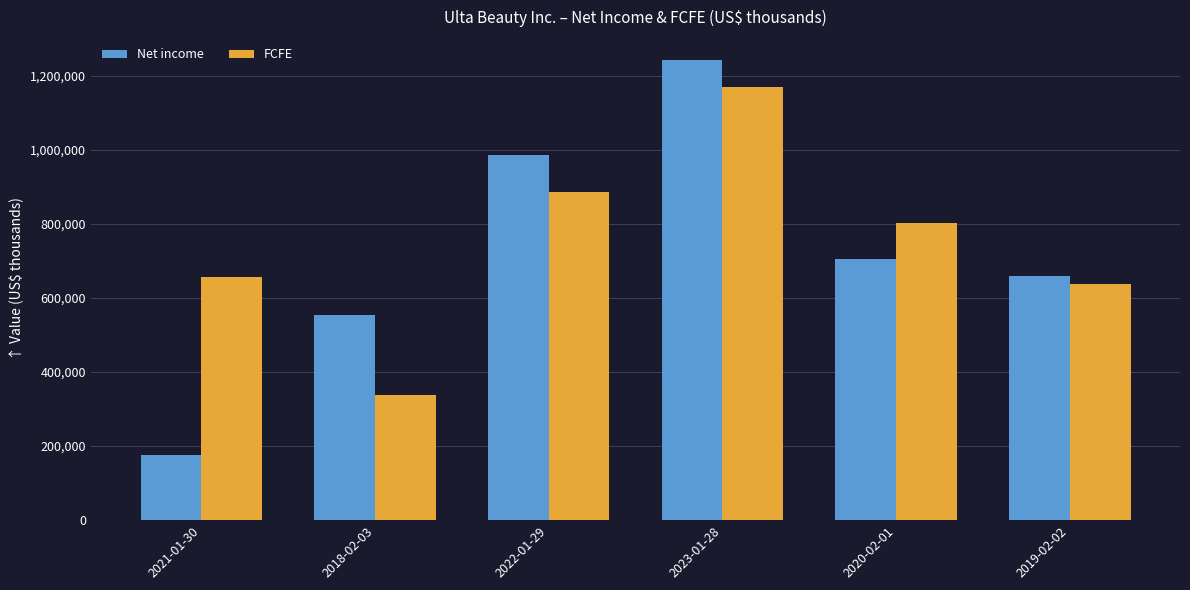

Reading left to right, what are all the values shown in this chart?

Net income: 175835	555234	985837	1242408	705945	658559
FCFE: 656574	338069	887078	1169789	802759	636727